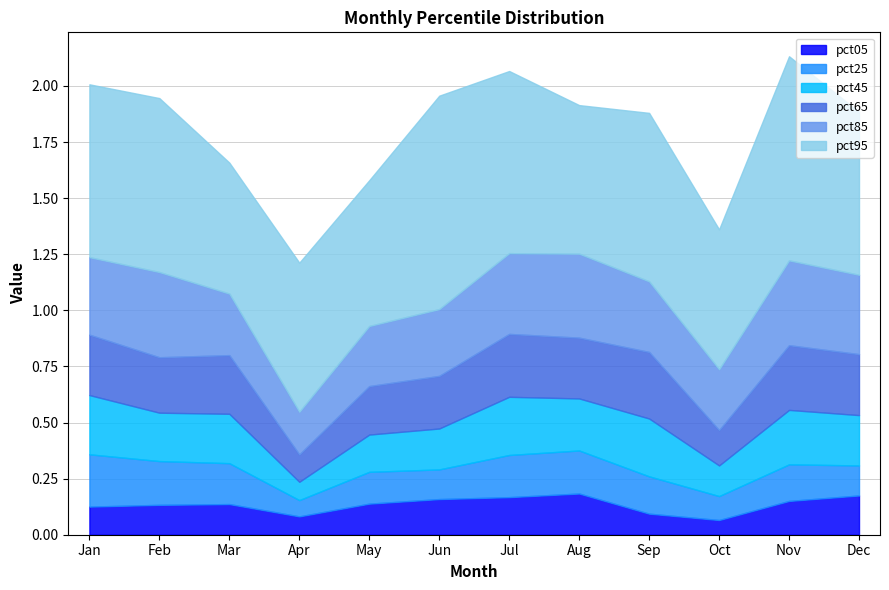

Reading left to right, list all the values displayed in this chart.

pct05: Jan=0.1	Feb=0.1	Mar=0.1	Apr=0.1	May=0.1	Jun=0.2	Jul=0.2	Aug=0.2	Sep=0.1	Oct=0.1	Nov=0.2	Dec=0.2
pct25: Jan=0.2	Feb=0.2	Mar=0.2	Apr=0.1	May=0.1	Jun=0.1	Jul=0.2	Aug=0.2	Sep=0.2	Oct=0.1	Nov=0.2	Dec=0.1
pct45: Jan=0.3	Feb=0.2	Mar=0.2	Apr=0.1	May=0.2	Jun=0.2	Jul=0.3	Aug=0.2	Sep=0.3	Oct=0.1	Nov=0.2	Dec=0.2
pct65: Jan=0.3	Feb=0.2	Mar=0.3	Apr=0.1	May=0.2	Jun=0.2	Jul=0.3	Aug=0.3	Sep=0.3	Oct=0.2	Nov=0.3	Dec=0.3
pct85: Jan=0.3	Feb=0.4	Mar=0.3	Apr=0.2	May=0.3	Jun=0.3	Jul=0.4	Aug=0.4	Sep=0.3	Oct=0.3	Nov=0.4	Dec=0.4
pct95: Jan=0.8	Feb=0.8	Mar=0.6	Apr=0.7	May=0.6	Jun=1.0	Jul=0.8	Aug=0.7	Sep=0.8	Oct=0.6	Nov=0.9	Dec=0.7